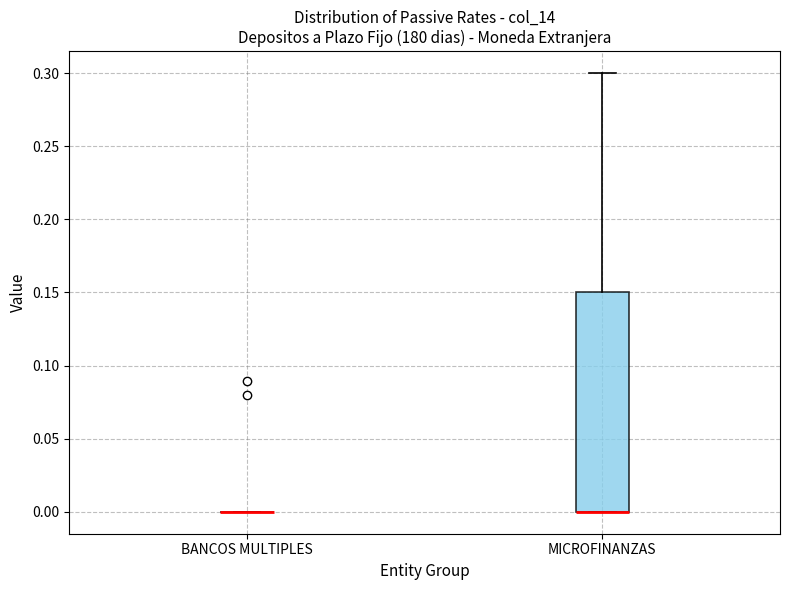

Reading left to right, transcribe this box plot: for each box, give where its median line is, the range the box spans, and where its two whiskers end, as read against the y-axis. The values are not printed on the chart, so give them approximately, as read against the axis.

BANCOS MULTIPLES: box collapsed to a line at 0.00, whiskers 0.00 to 0.00
MICROFINANZAS: median 0.00 (drawn on the box's lower edge), box 0.00 to 0.15, whiskers 0.00 to 0.30